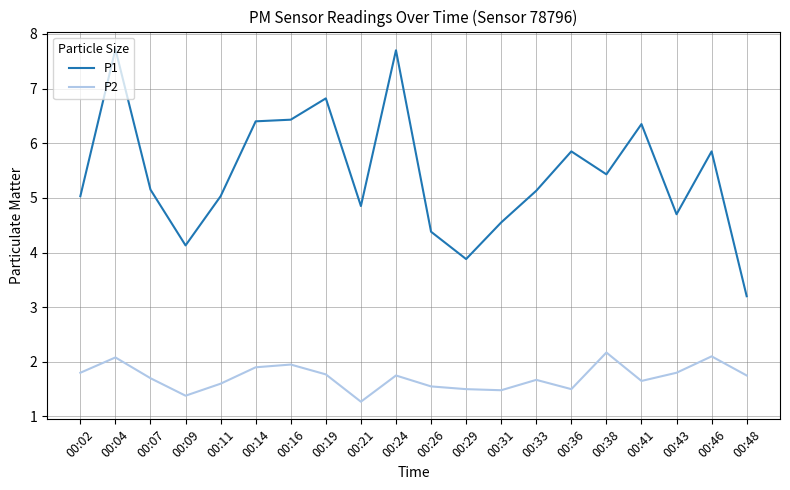

What is the minimum value shown in the chart?

1.3